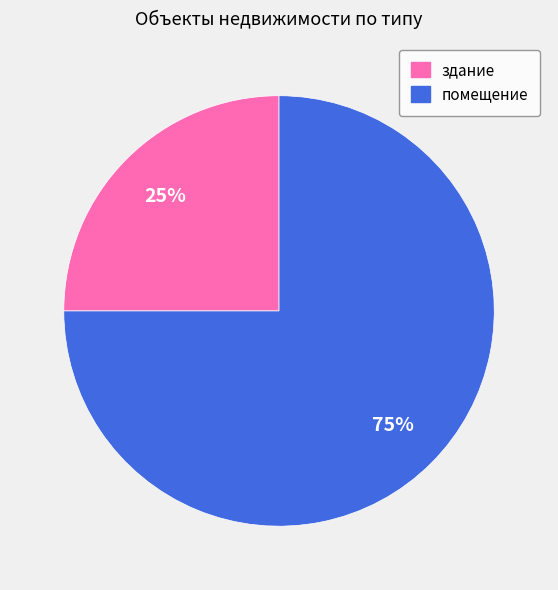

To the nearest percent, what is the difference between the здание and помещение slice percentages?

50%